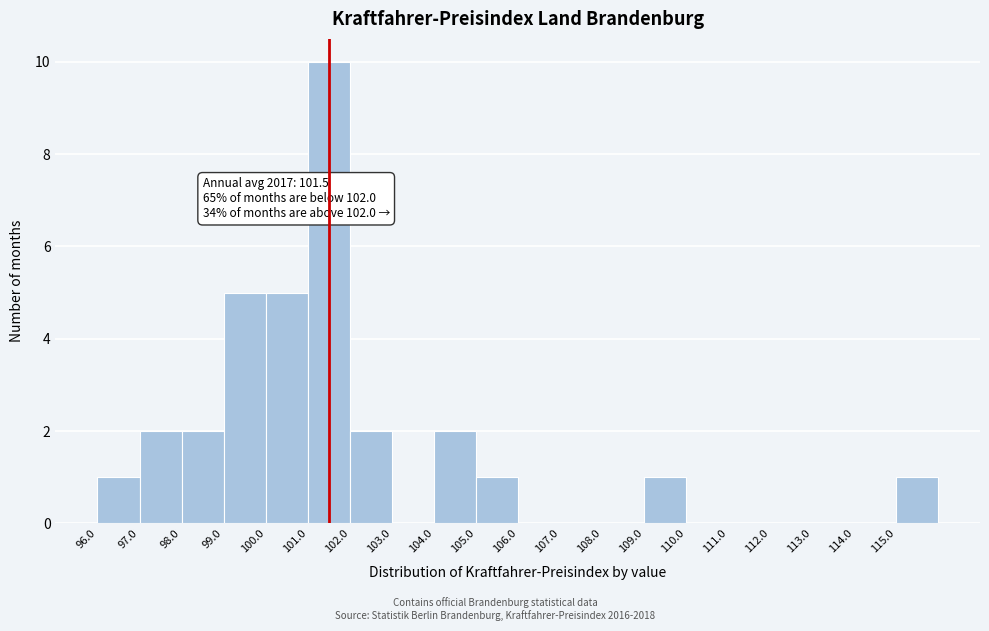

Over which range of the x-axis is the bar tallest?

101 to 102